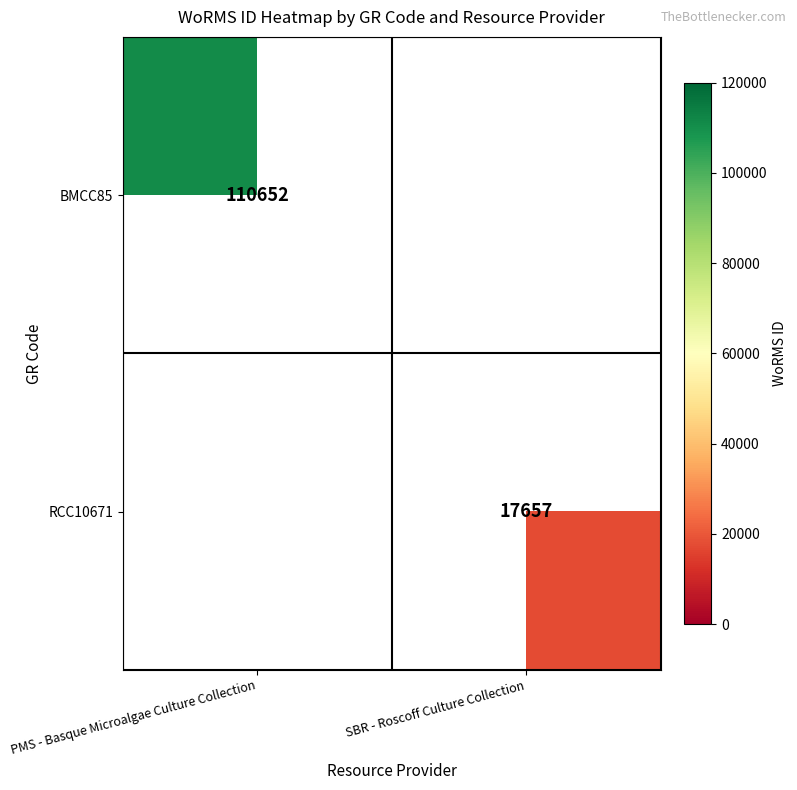

Is it true that RCC10671 equals 17657 at SBR - Roscoff Culture Collection?

True